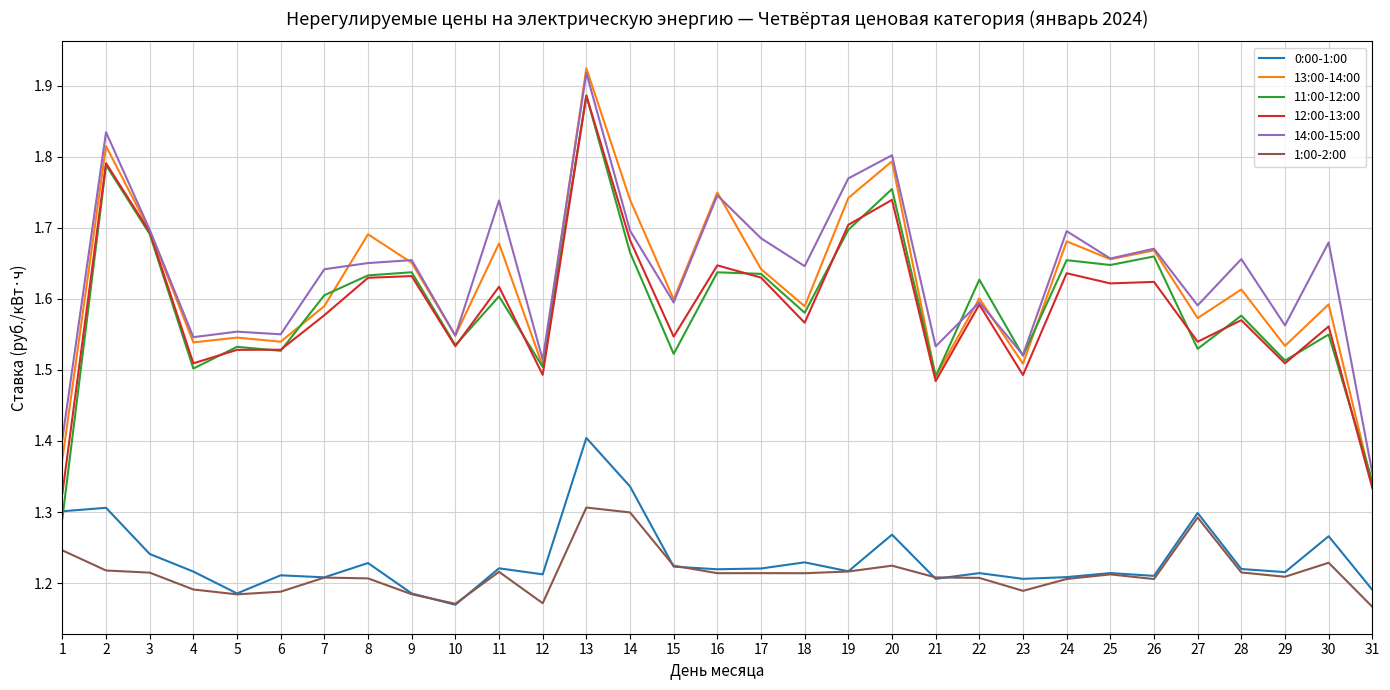

Where is the first local maximum for 12:00-13:00?

2